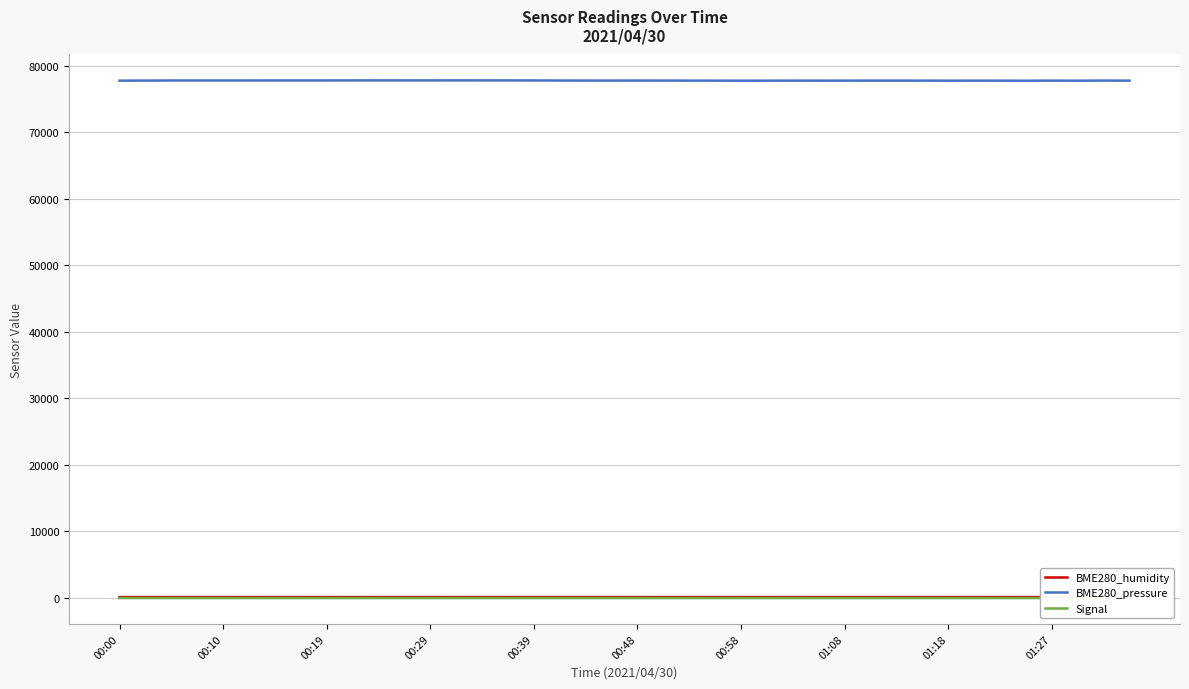

Rank the series by their maximum value, from lowest to highest.

Signal, BME280_humidity, BME280_pressure